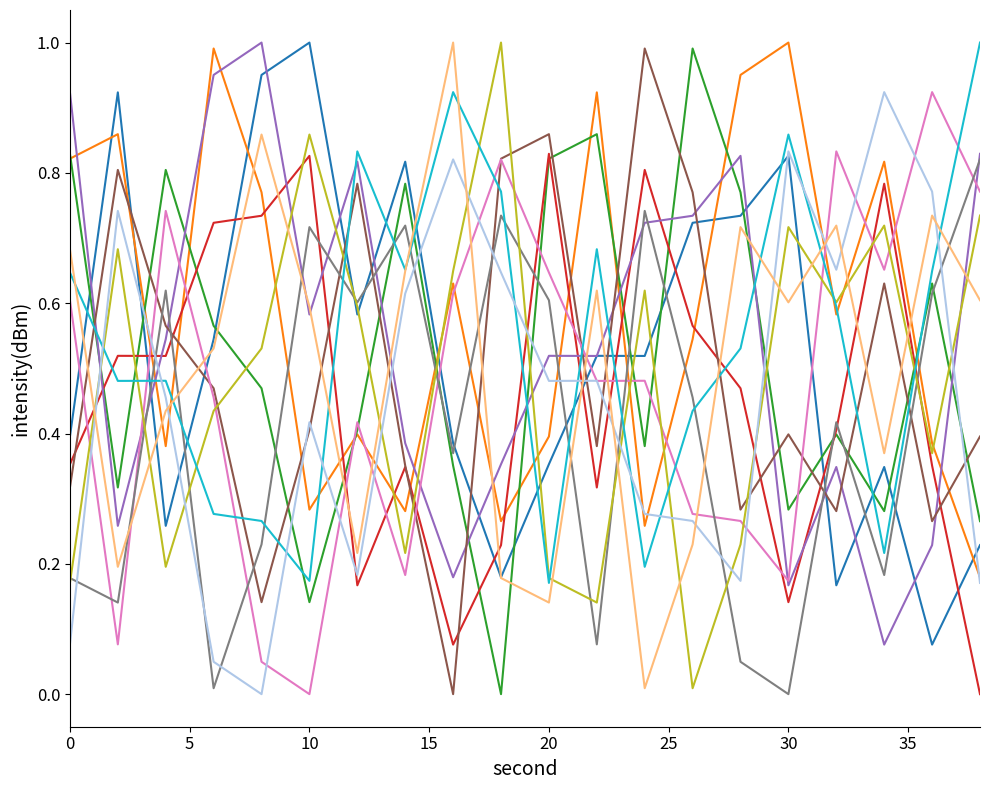

Count the number of data series in this chart.

12